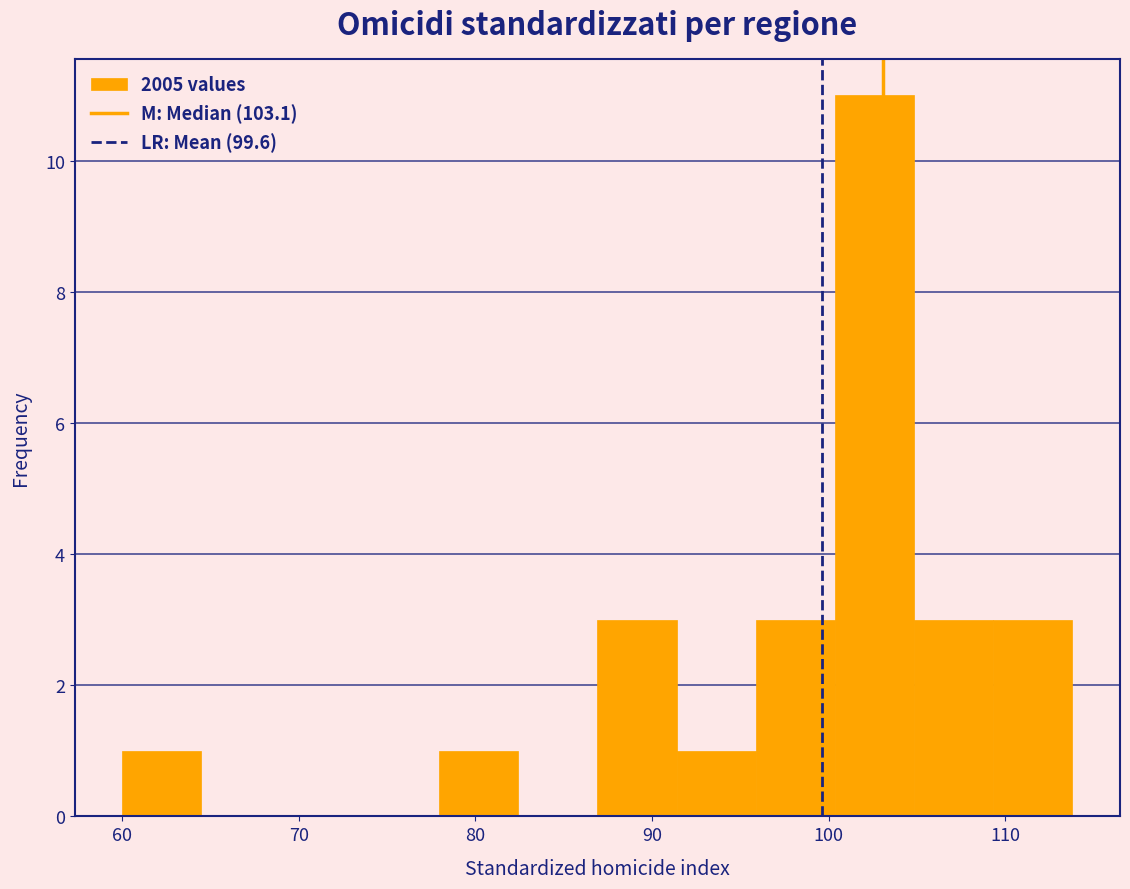

Reading left to right, list every bar in this chart as the range it spans on the x-axis followed by its height. Neither the bar edges nor the heights are printed on the chart, so give them approximately, as read against the axes.

60 to 64: 1
64 to 69: 0
69 to 73: 0
73 to 78: 0
78 to 82: 1
82 to 87: 0
87 to 91: 3
91 to 96: 1
96 to 100: 3
100 to 105: 11
105 to 109: 3
109 to 114: 3